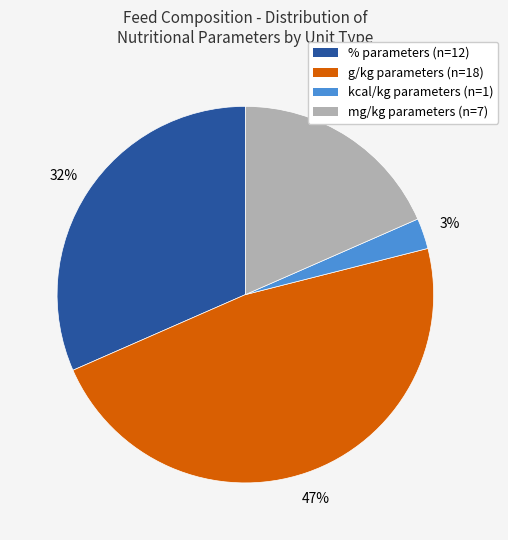

Combined, do % and g/kg account for over 50%?

Yes